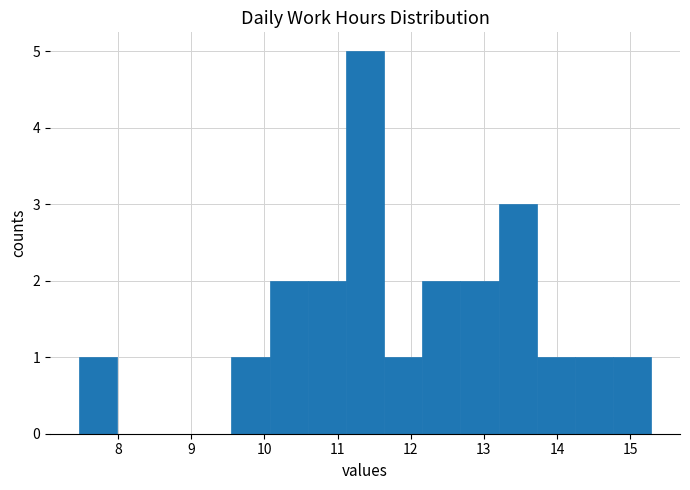

Which range on the x-axis has the tallest bar?

11.1 to 11.6